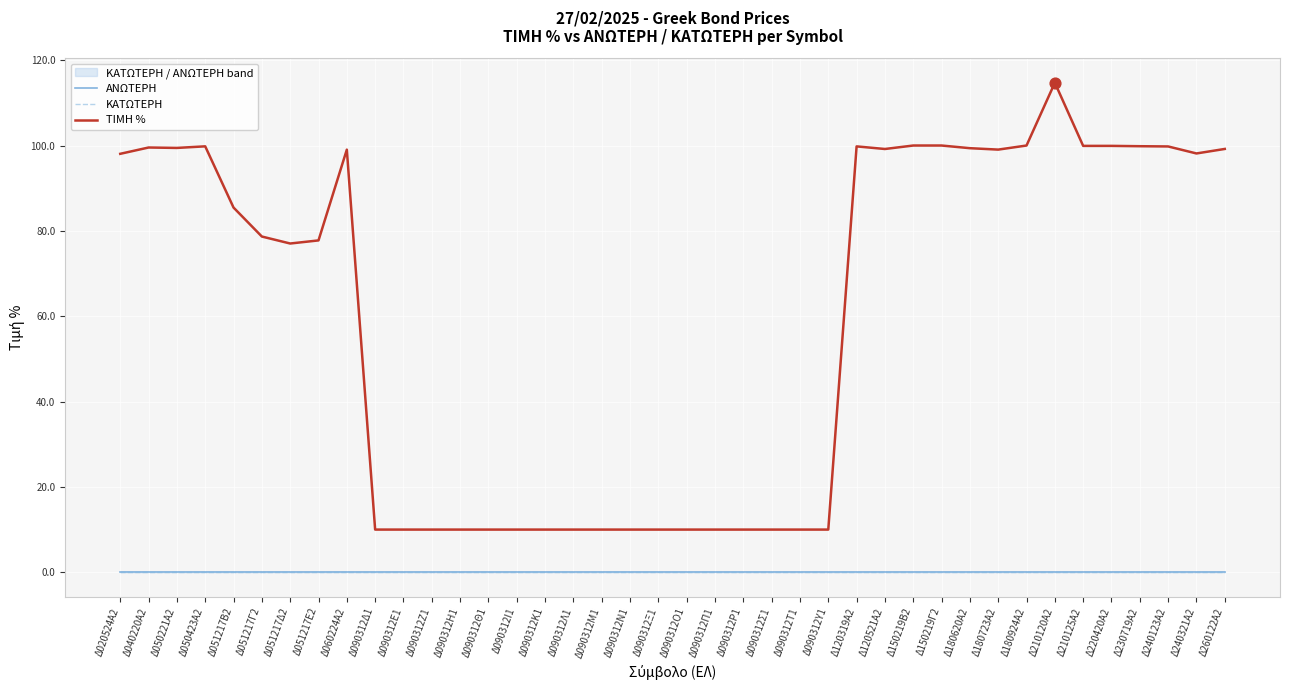

Which series has the largest total across all categories?

ΤΙΜΗ %